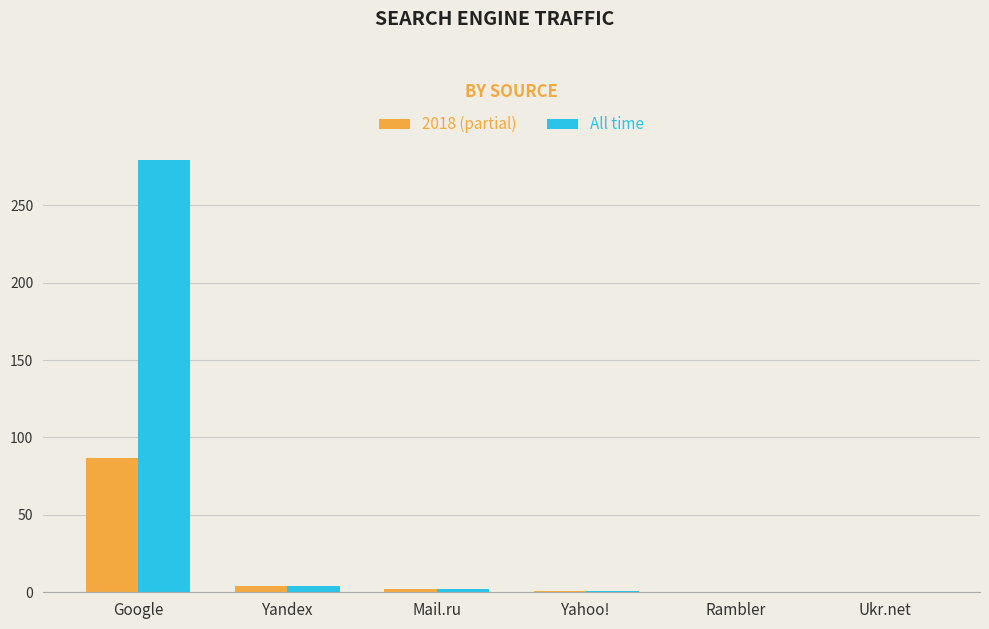

What is the greatest value displayed?

279